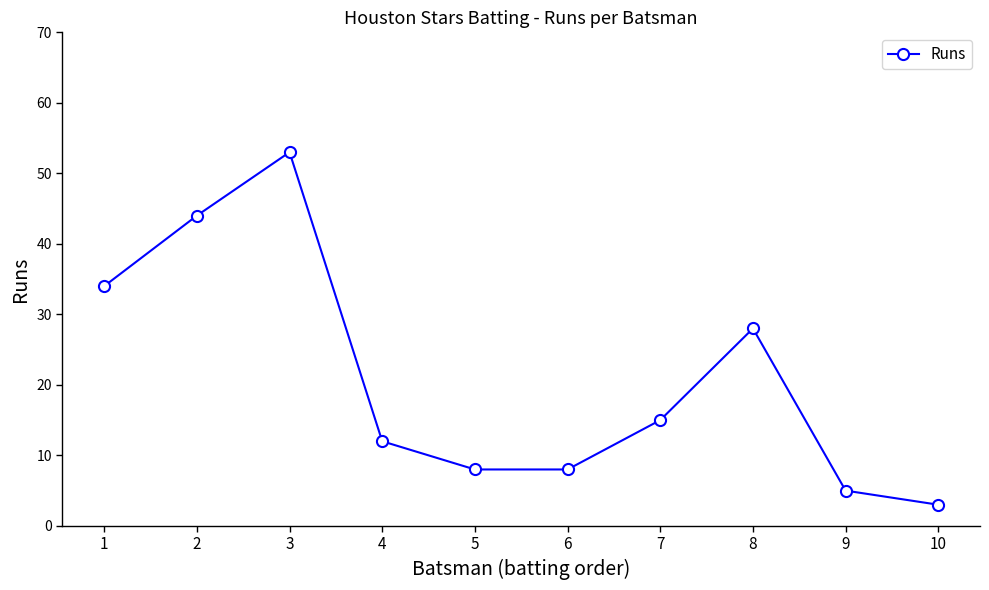

The chart shows a value of 8 at 6. True or false?

True